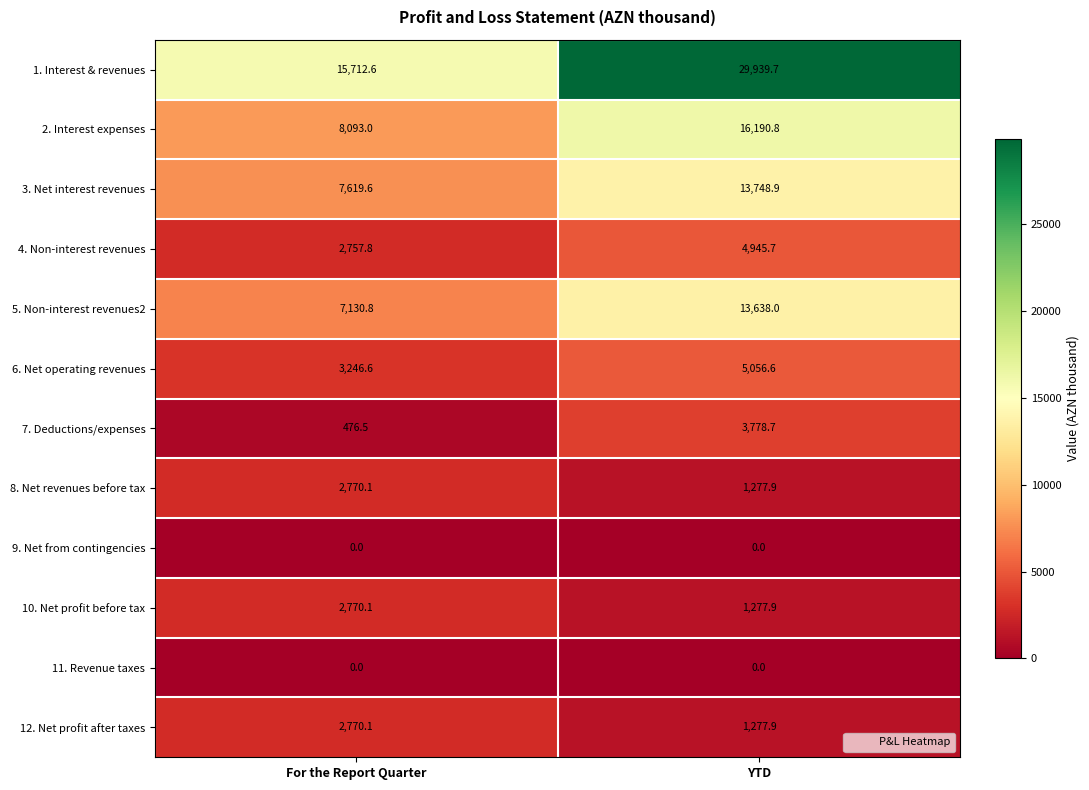

Where does the 10. Net profit before tax series first go above 2770?

For the Report Quarter